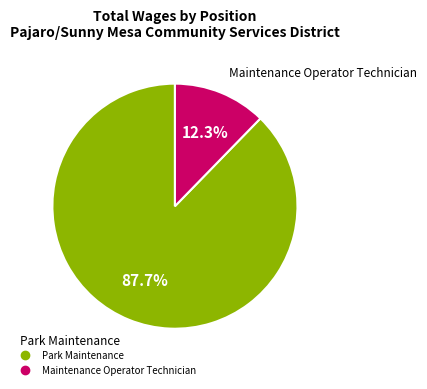

What percentage is NOT represented by Maintenance Operator Technician?

87.7%